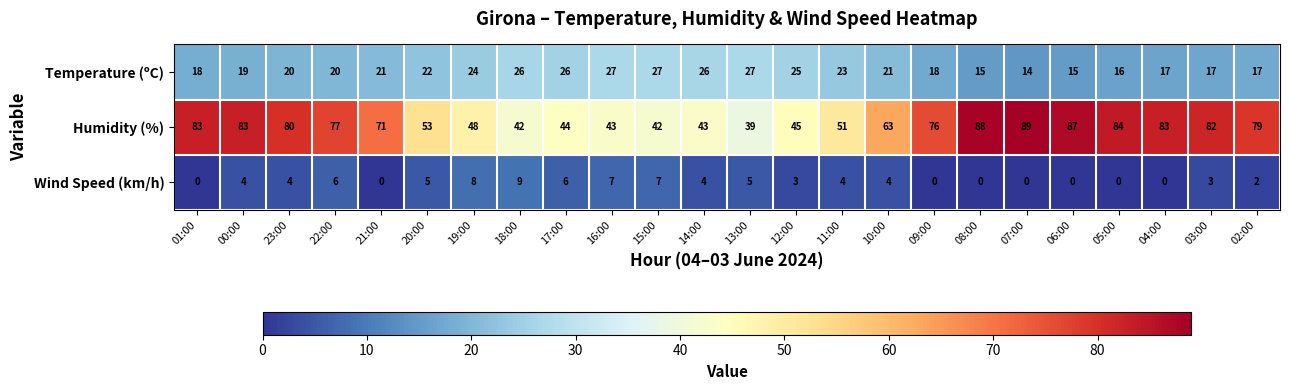

What is the difference between the second highest and minimum values in the Humidity (%) series?

49